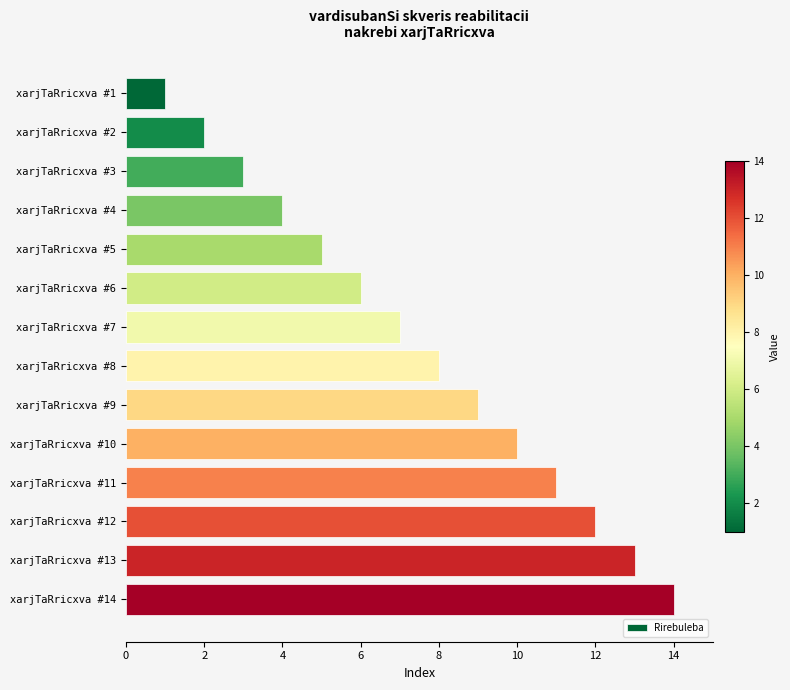

What is the difference between the maximum and minimum values?

13